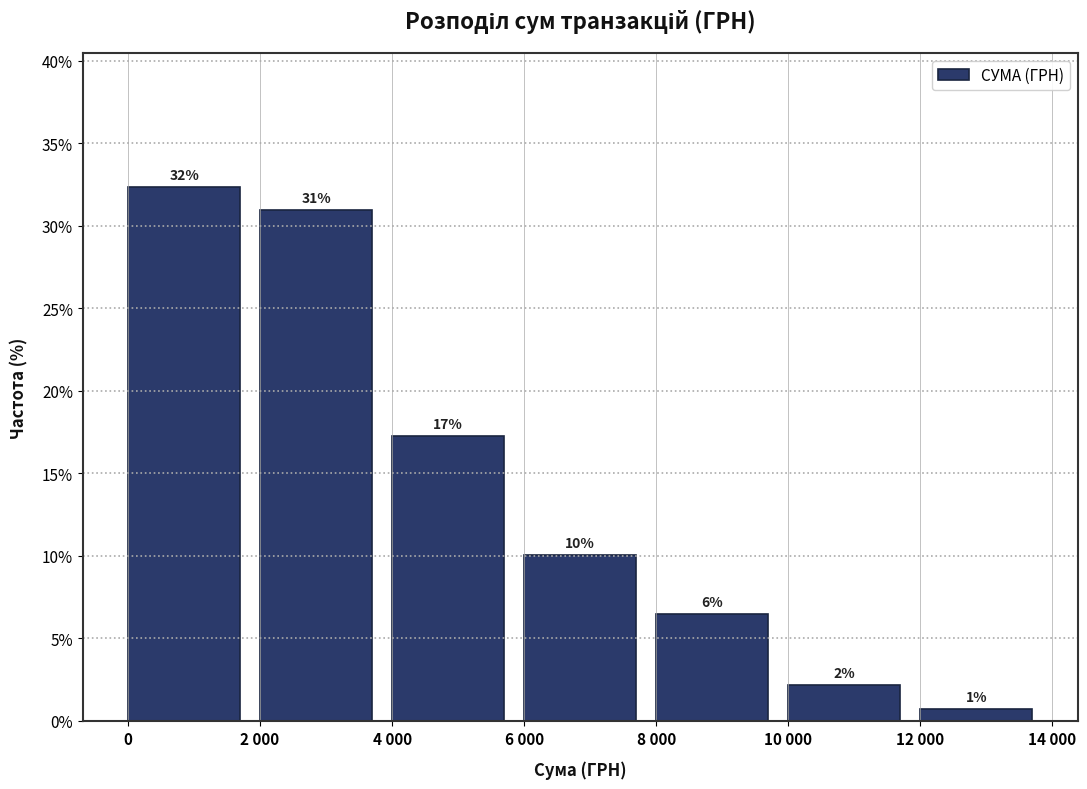

Does the chart contain any negative values?

No